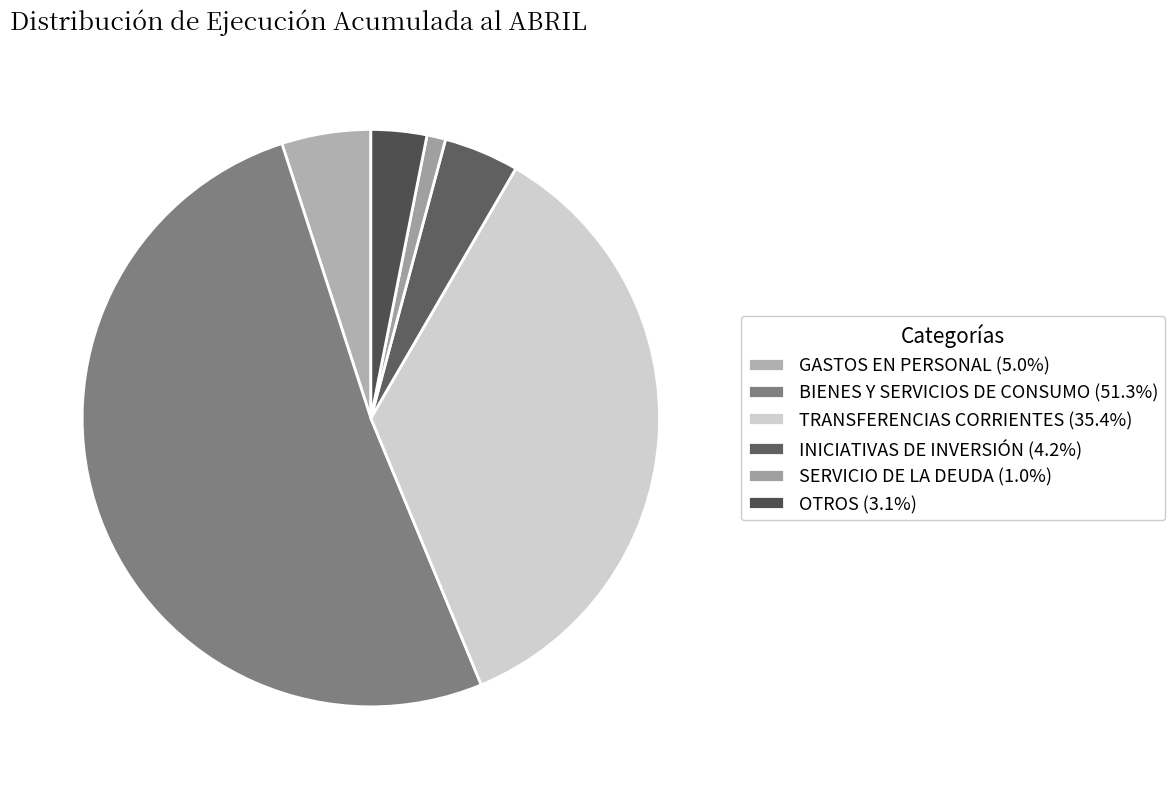

Count the number of slices in the pie.

6